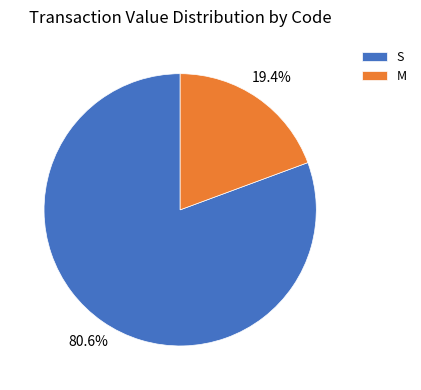

Between M and S, which is larger?

S